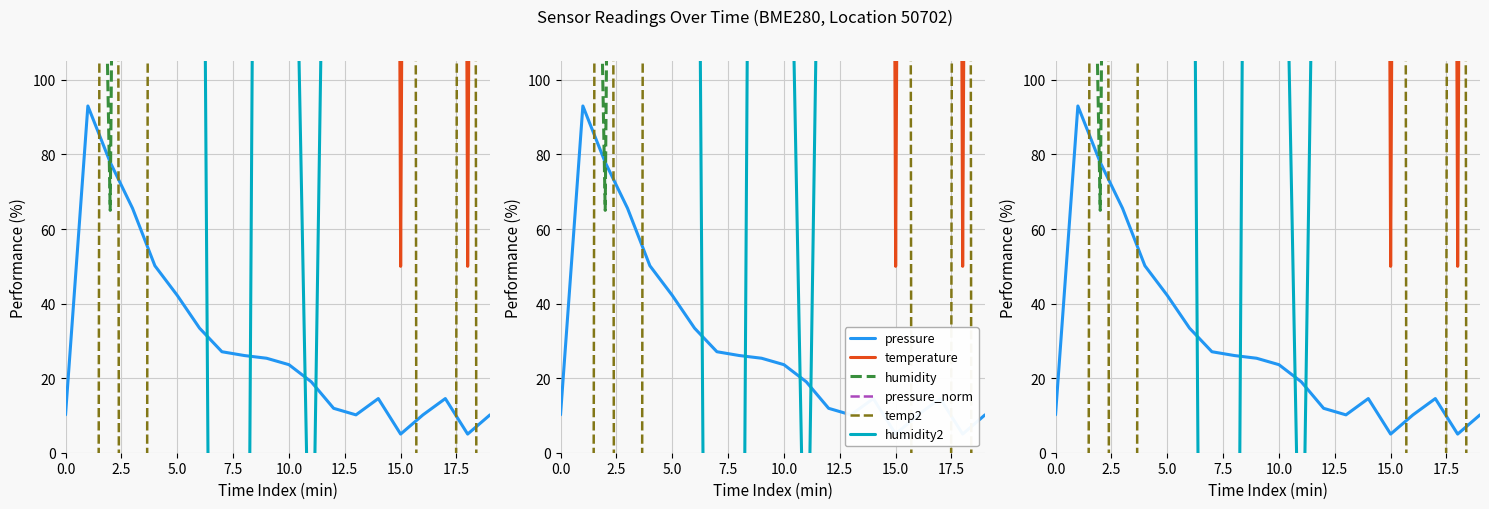

What is the sum of all temp2 values?

36359.3